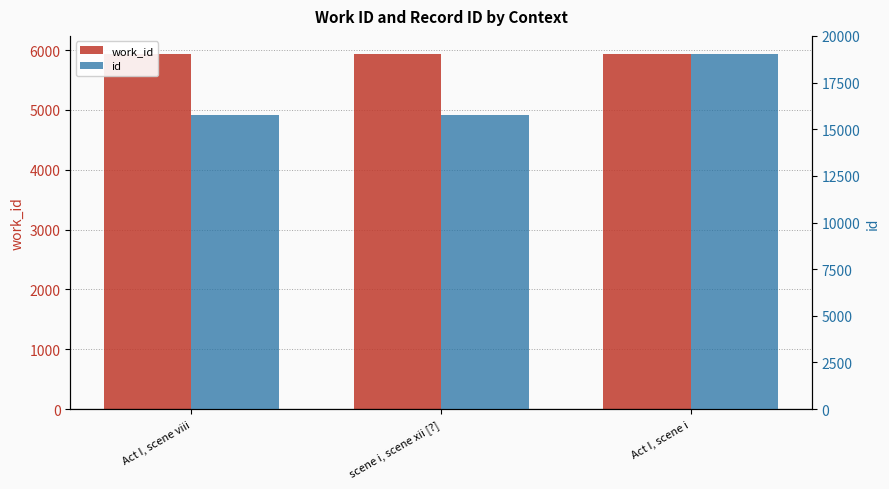

Does the chart contain stacked bars?

No